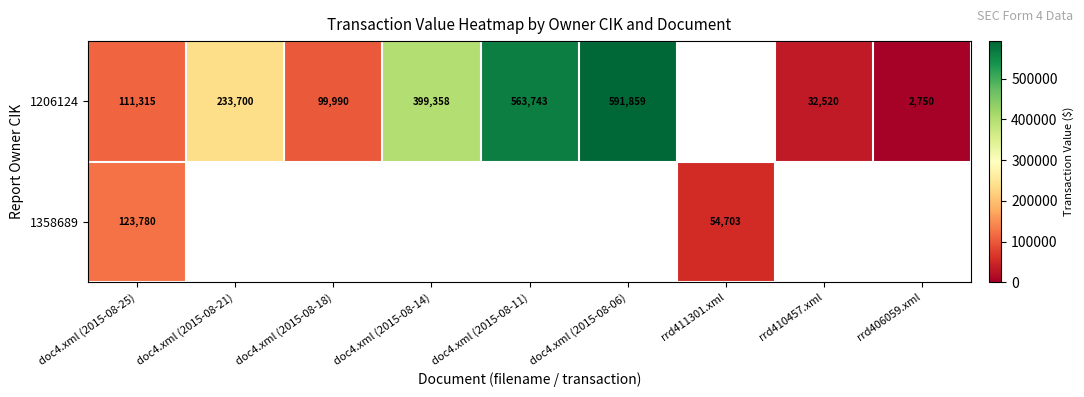

How many series are shown in this chart?

2